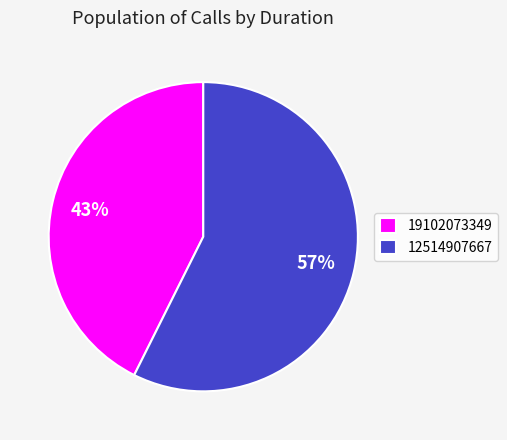

Between 12514907667 and 19102073349, which is larger?

12514907667